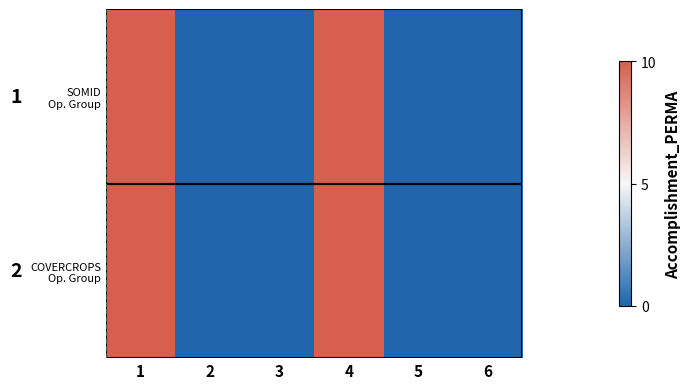

What is the difference between the maximum and minimum values in the COVERCROPS Op. Group series?

10.0